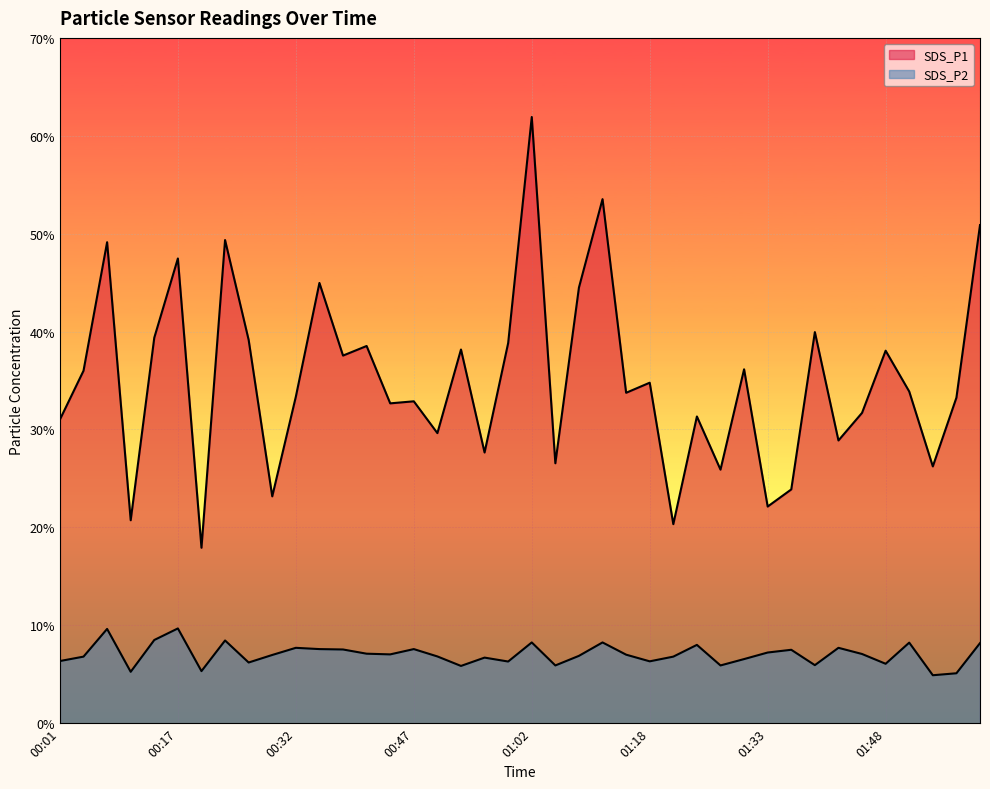

Which category has the highest value across all series?

01:02